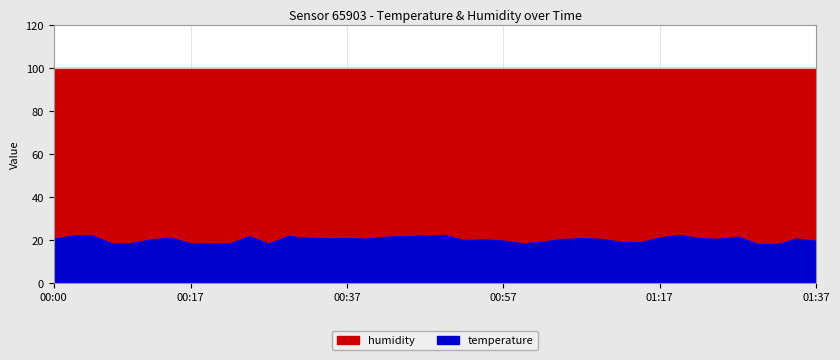

What is the smallest value displayed?

18.0